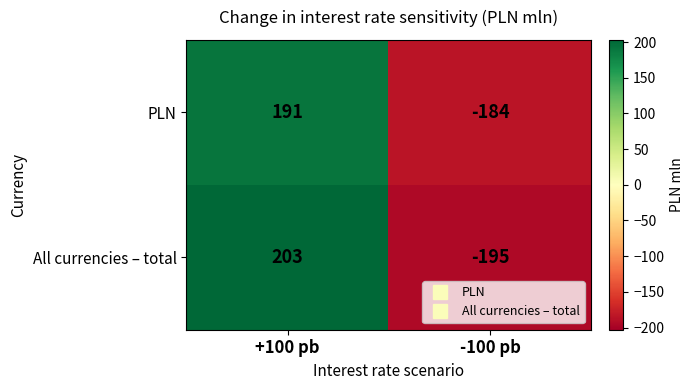

At which category does the chart reach its peak across all series?

+100 pb